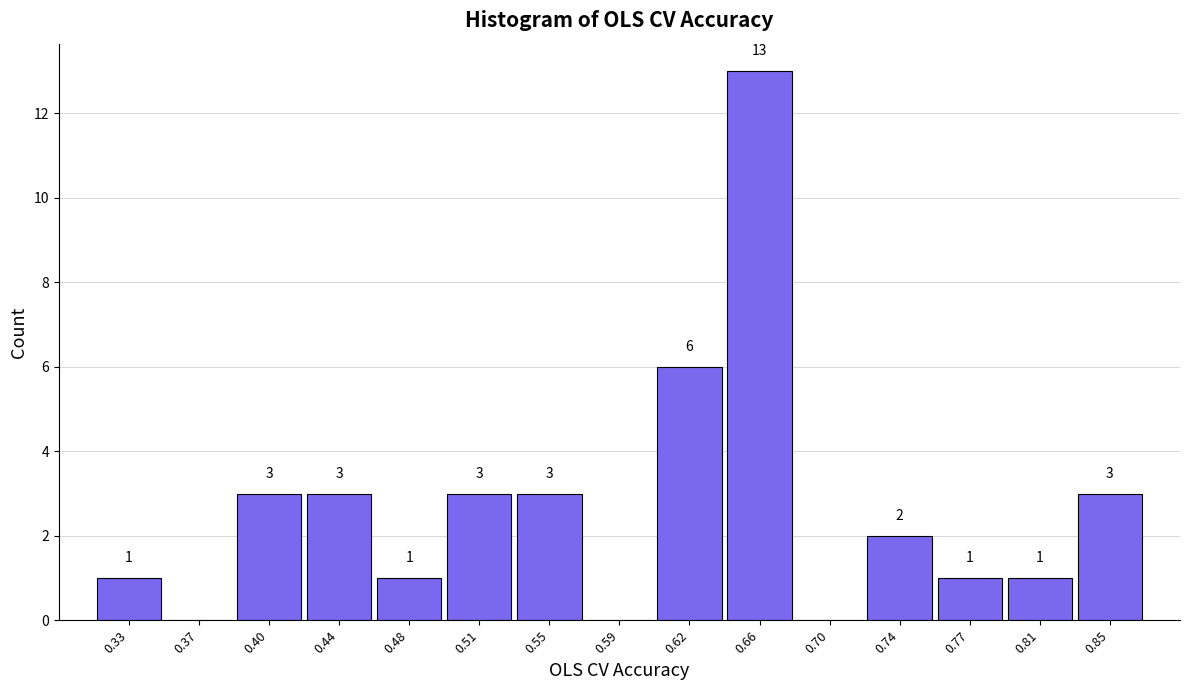

Over which range of the x-axis is the bar tallest?

0.645 to 0.680